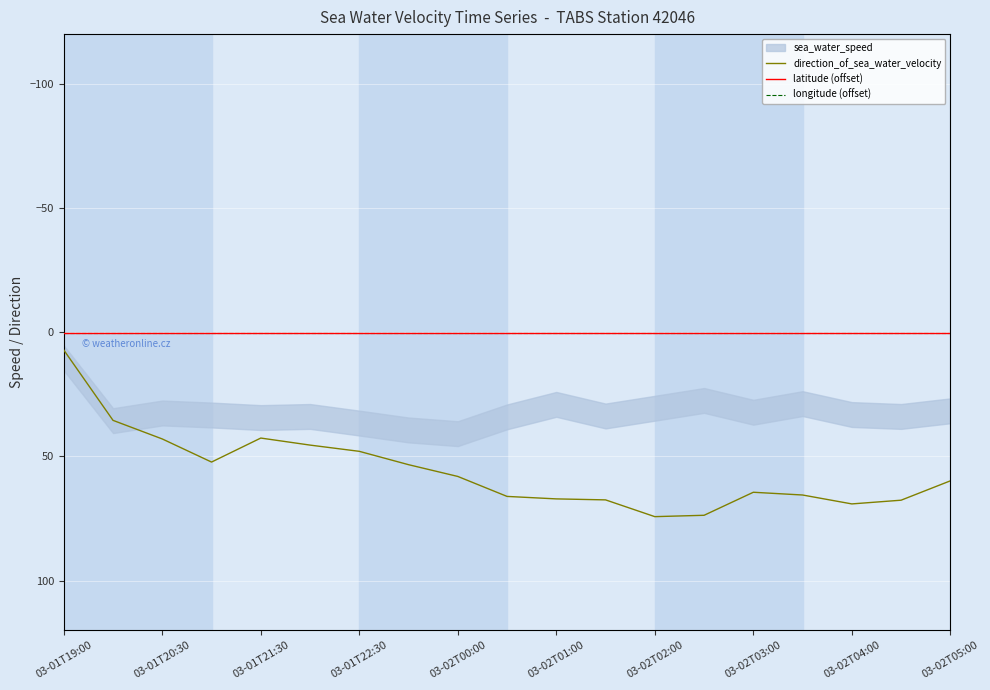

True or false: longitude (offset) and direction_of_sea_water_velocity intersect in this chart.

False